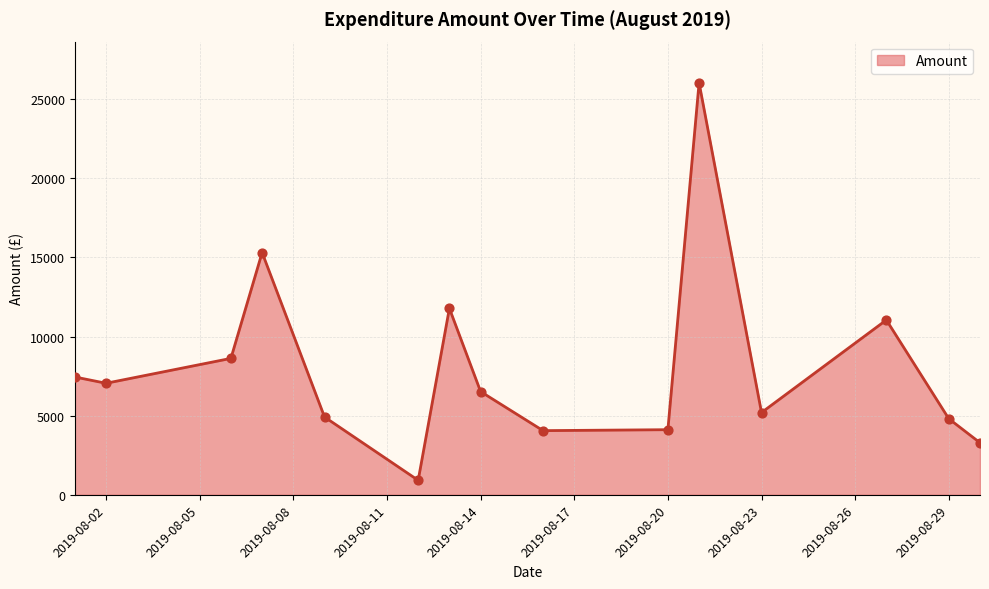

What is the greatest value displayed?

26024.0